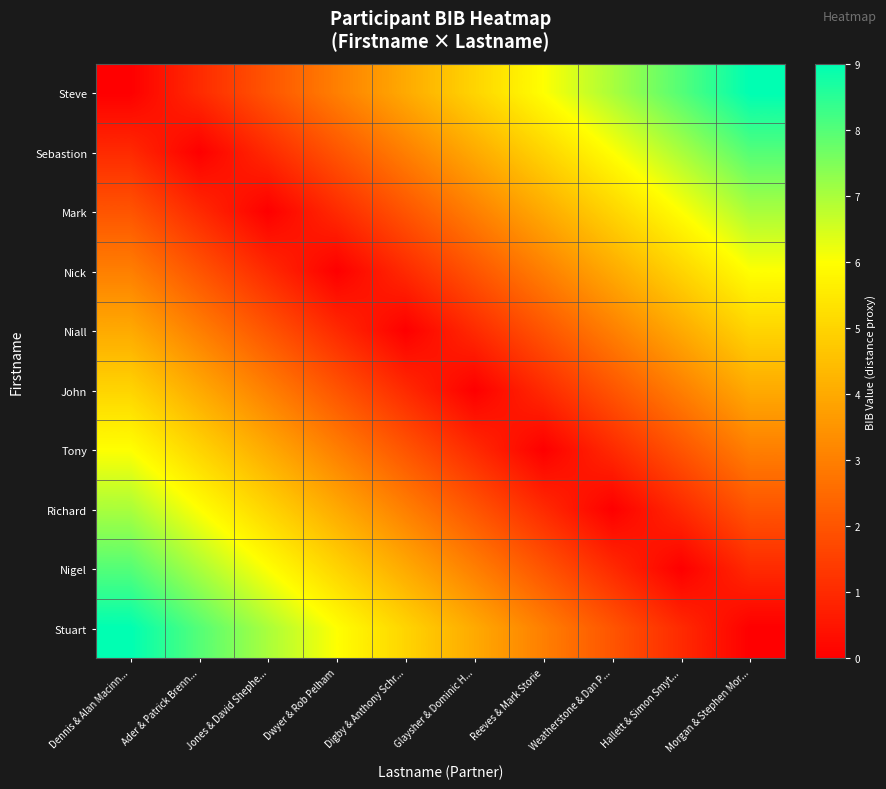

Which has a higher value, Dennis & Alan Macinn... or Weatherstone & Dan P...?

Weatherstone & Dan P...